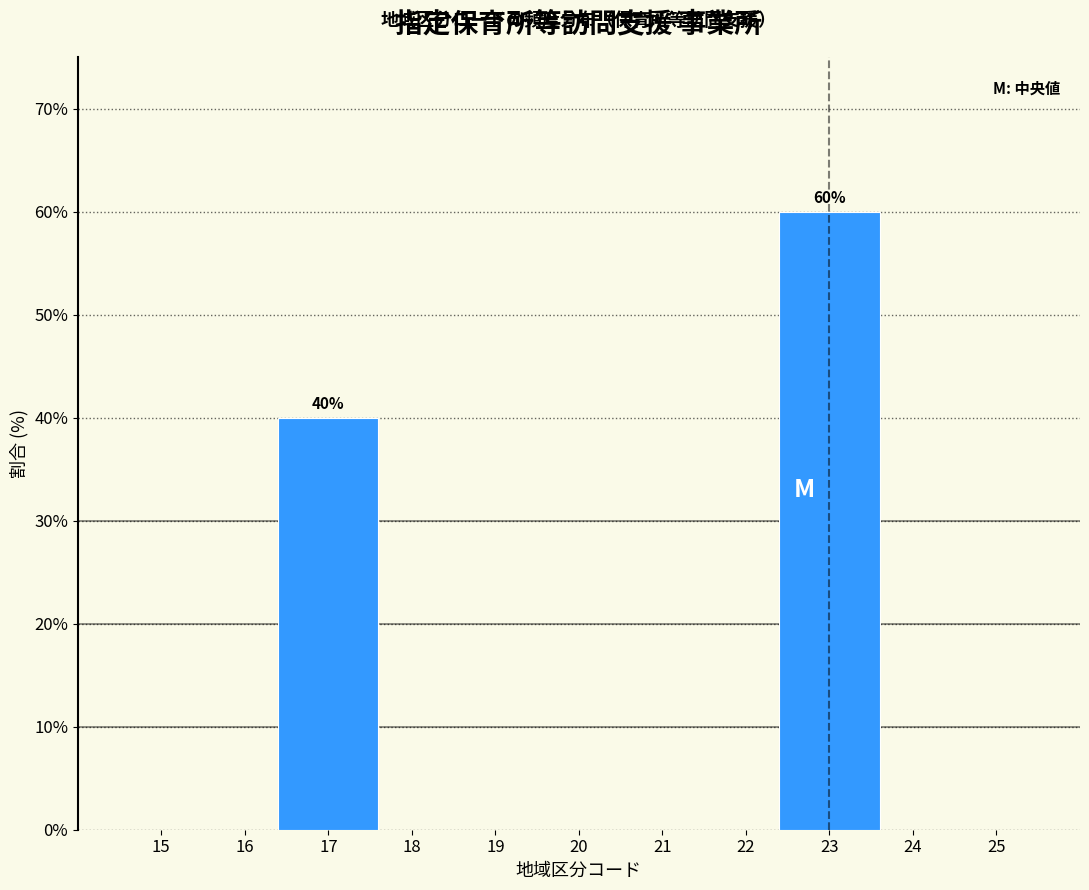

Reading left to right, transcribe all the data shown in this chart.

17=40	23=60